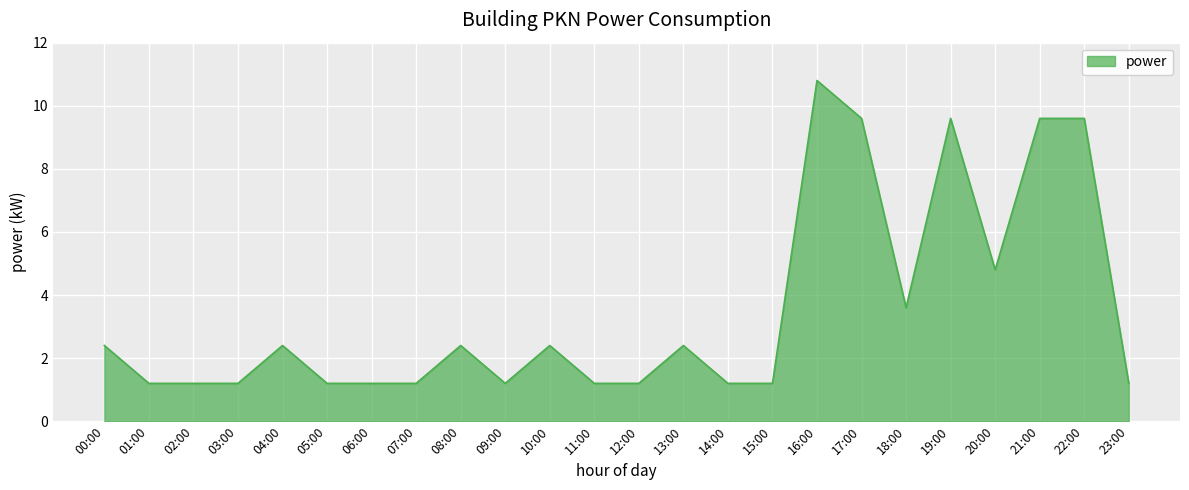

Is it true that the value at 03:00 is 1.2?

True